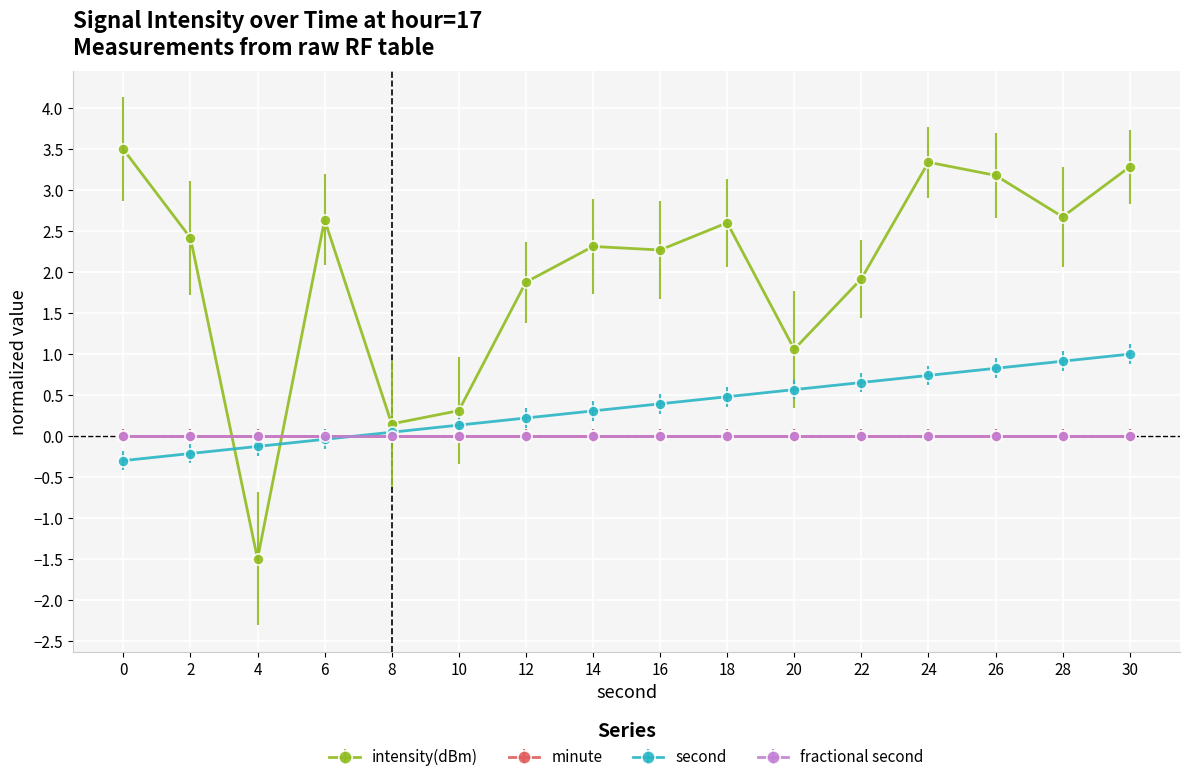

Is it true that intensity(dBm) equals 3.9 at 18?

False